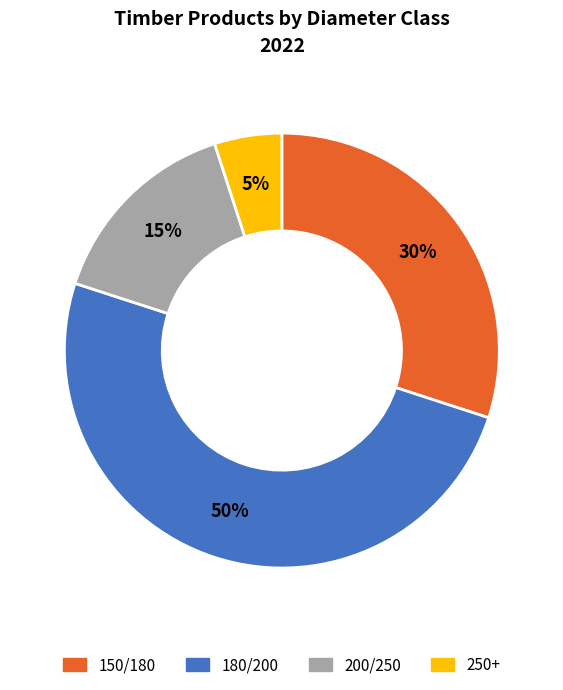

Rank the categories by value from highest to lowest.

180/200, 150/180, 200/250, 250+